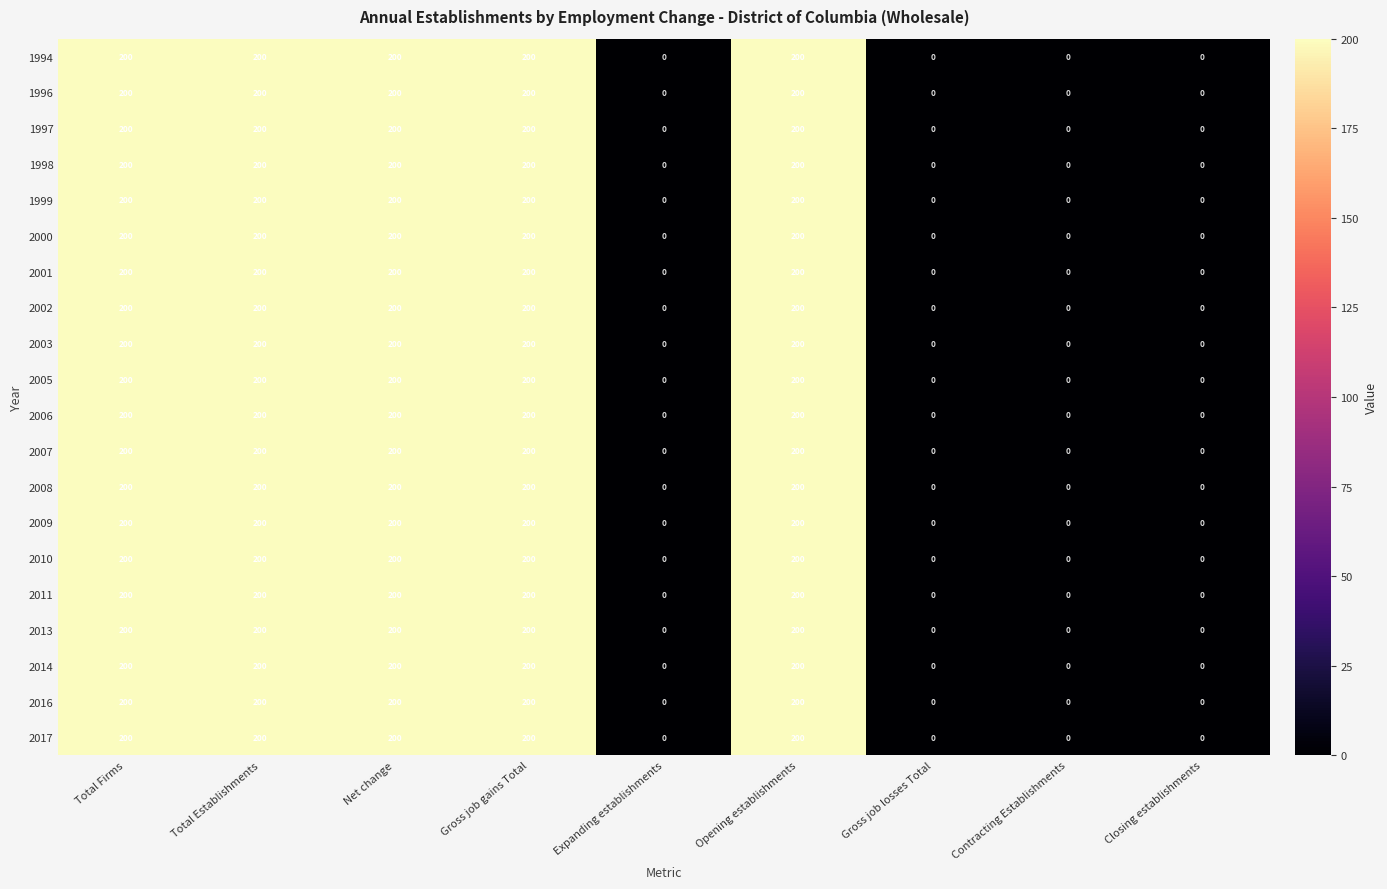

The 1998 series shows 82 at Gross job gains Total. True or false?

False